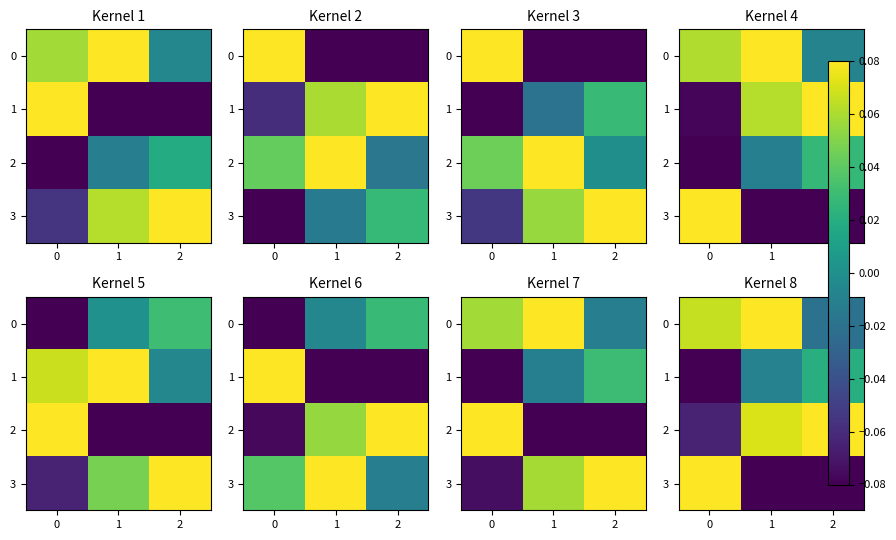

True or false: 3 has a value of -0.1 at 1.

True